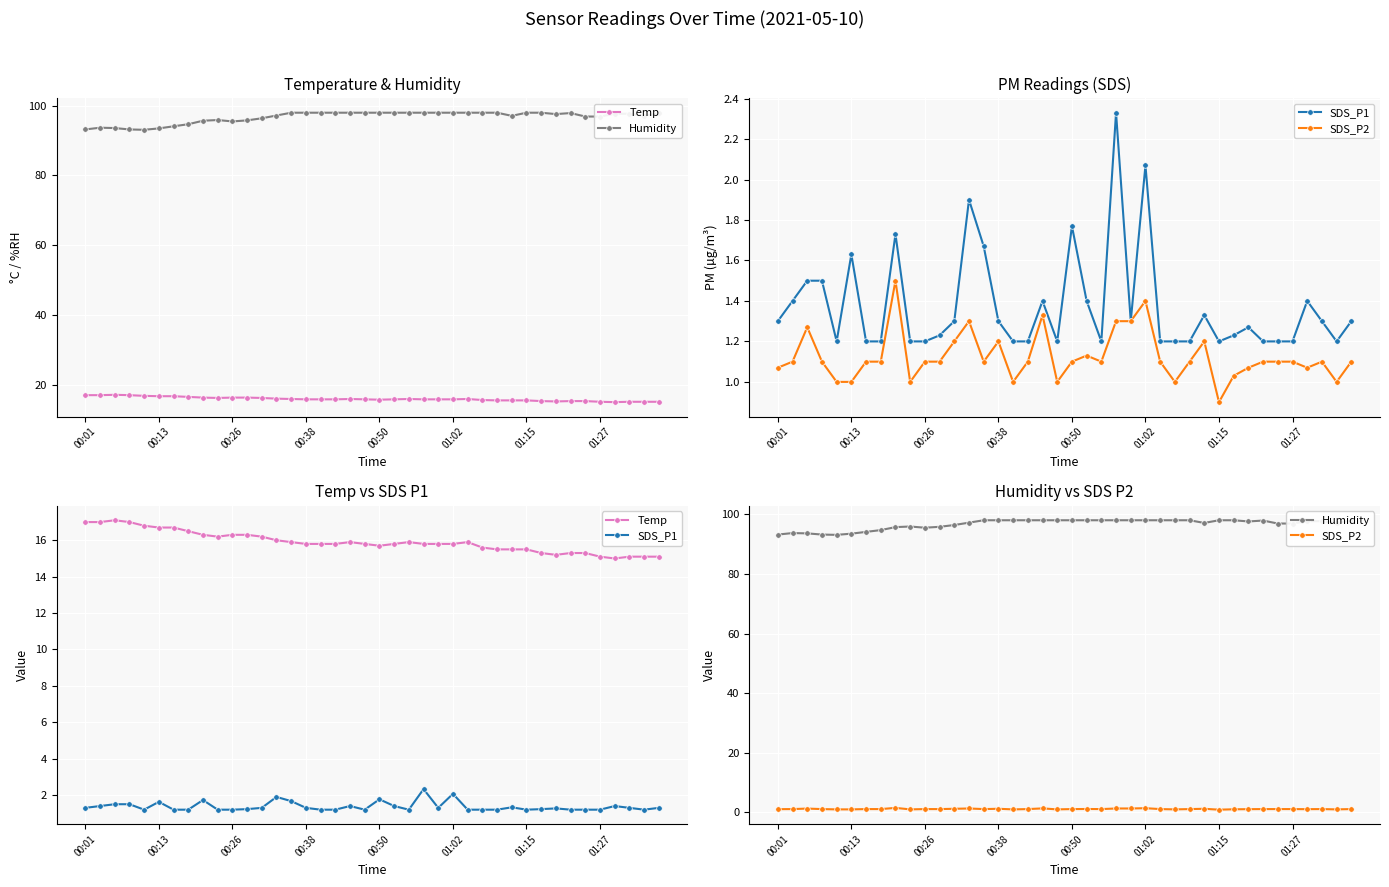

True or false: SDS_P2 has a value of 1.9 at 01:27.

False